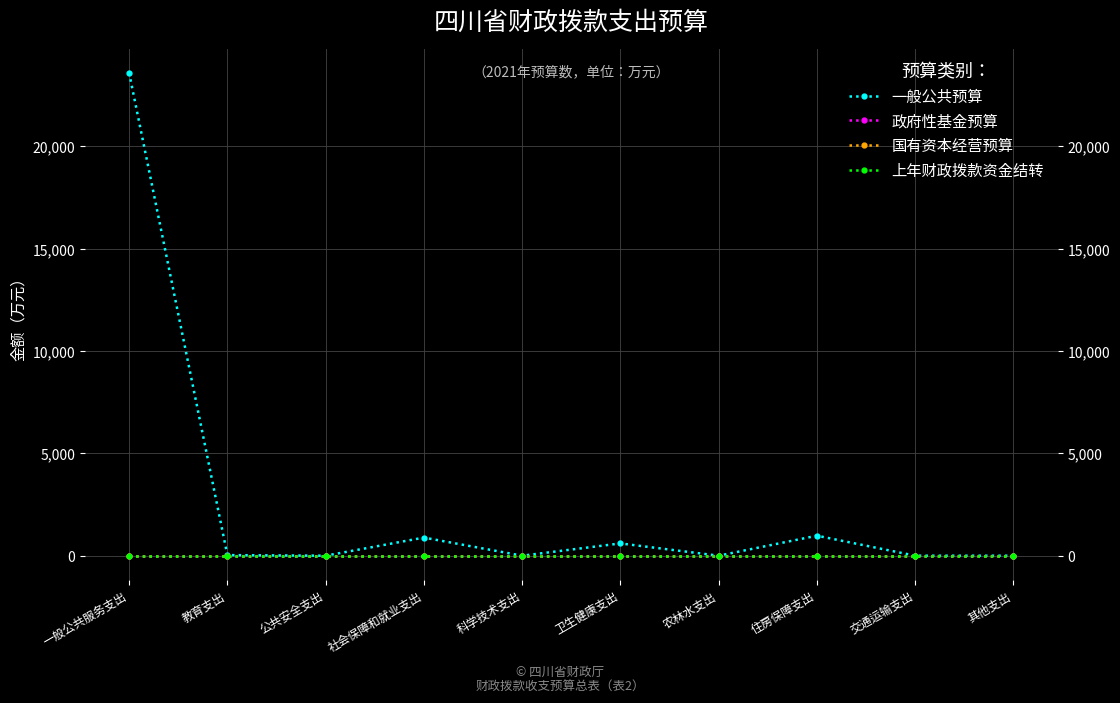

True or false: 政府性基金预算 has more than 1 points higher than both neighbors.

False